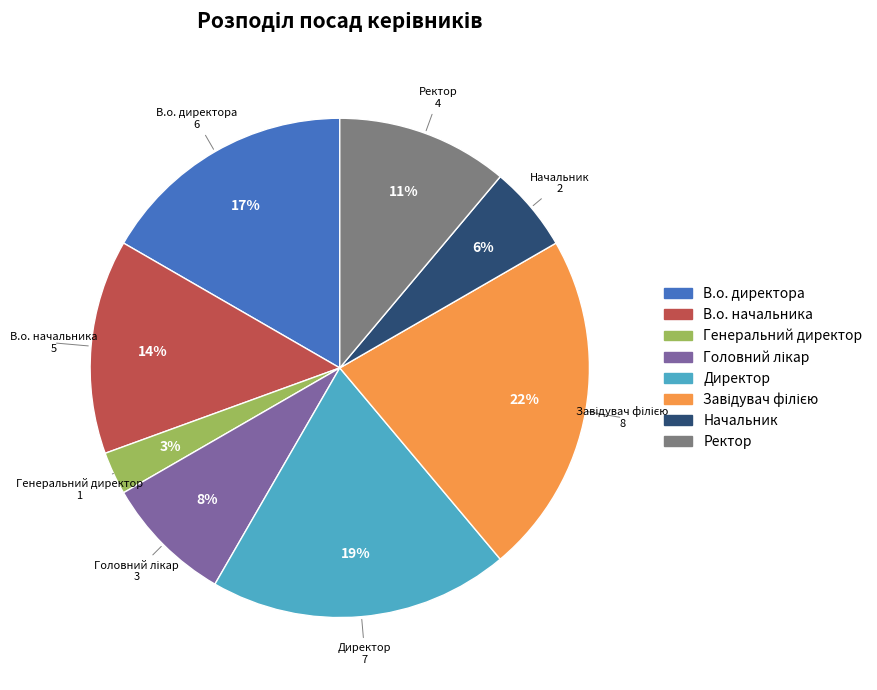

Do Генеральний директор and Директор together represent more than half of the pie?

No